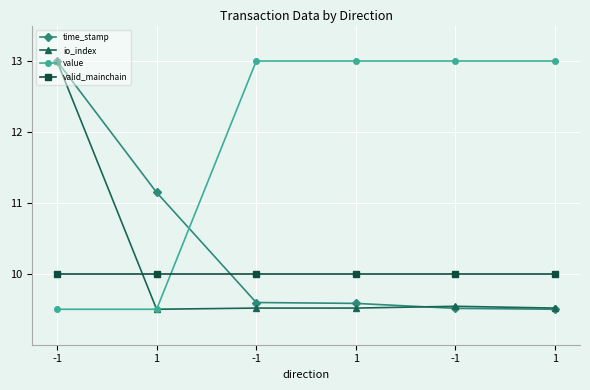

How many lines are shown in the chart?

4